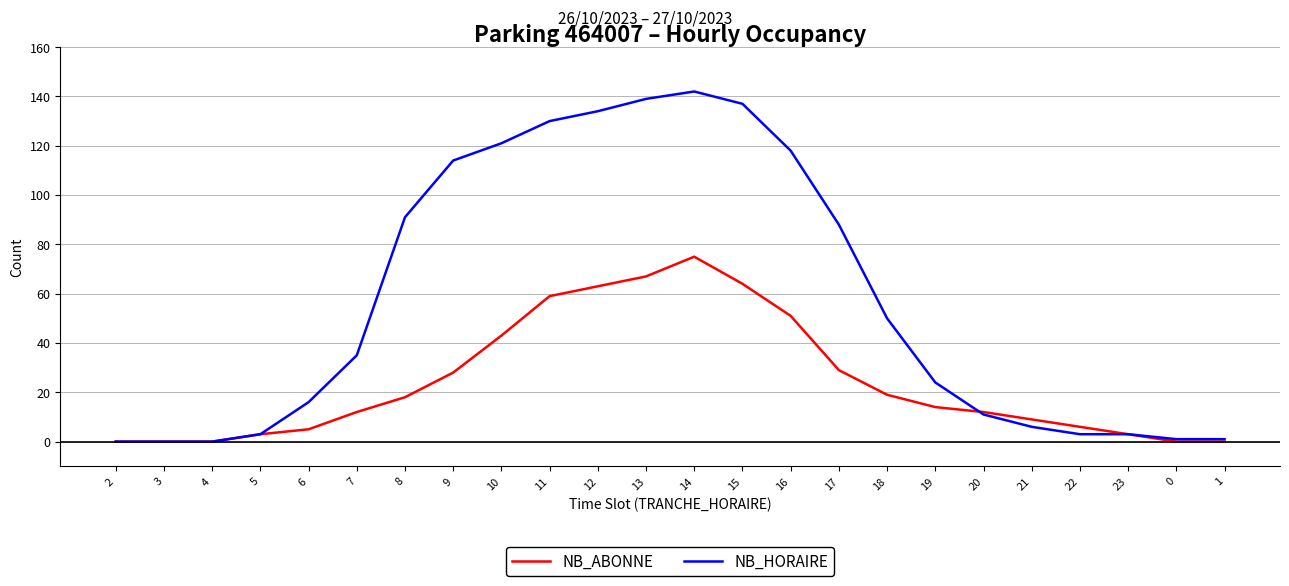

List the series in order of their peak value, lowest first.

NB_ABONNE, NB_HORAIRE